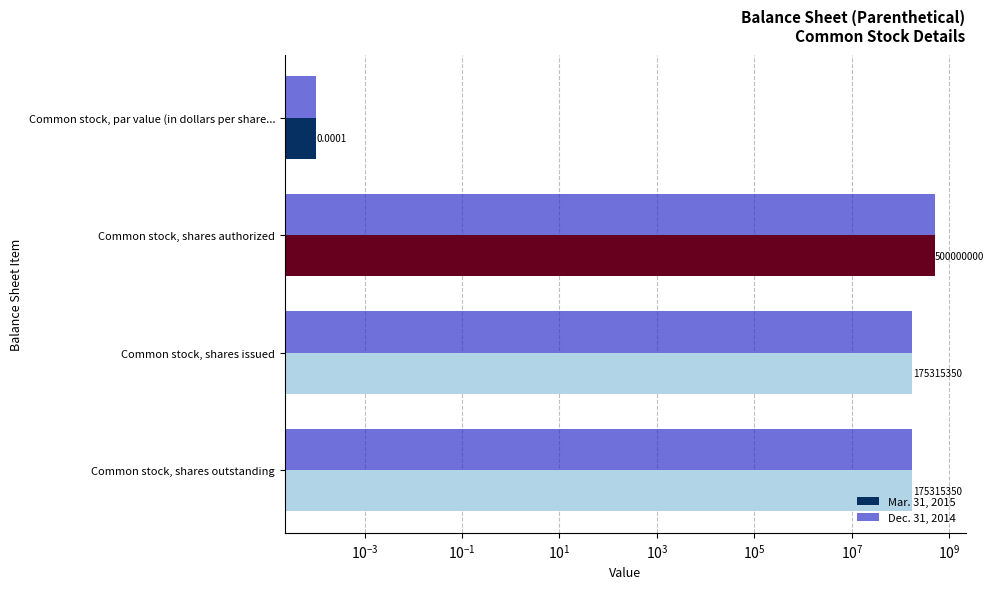

Reading left to right, list all the values displayed in this chart.

Mar. 31, 2015: 0.0	500000000.0	175315350.0	175315350.0
Dec. 31, 2014: 0.0	500000000.0	175315350.0	175315350.0